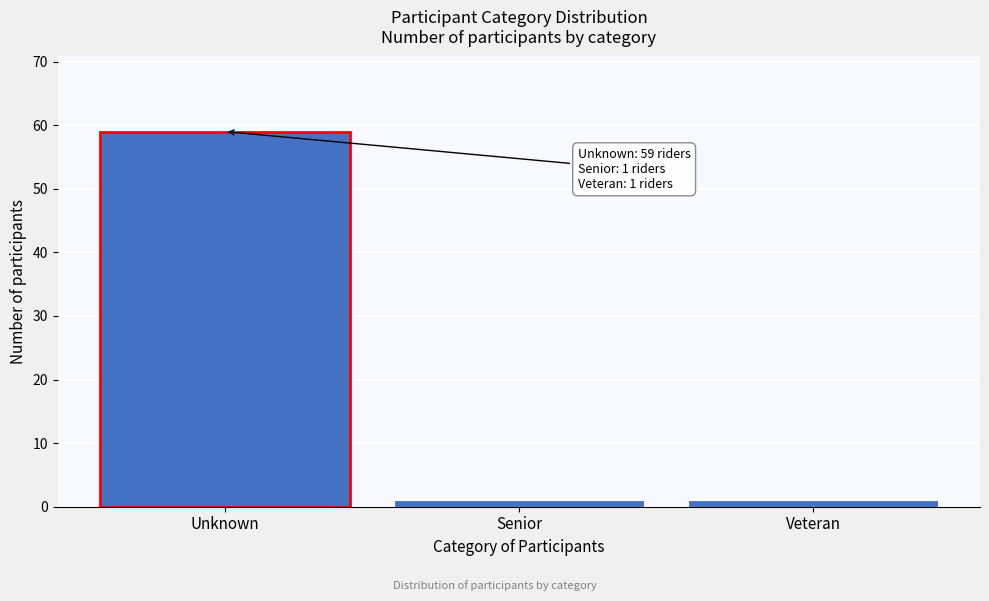

Reading left to right, what are all the values shown in this chart?

59	1	1